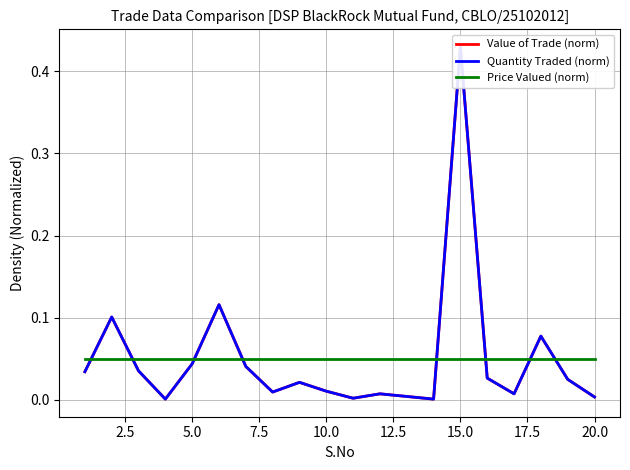

True or false: Value of Trade (norm) and Price Valued (norm) intersect in this chart.

True